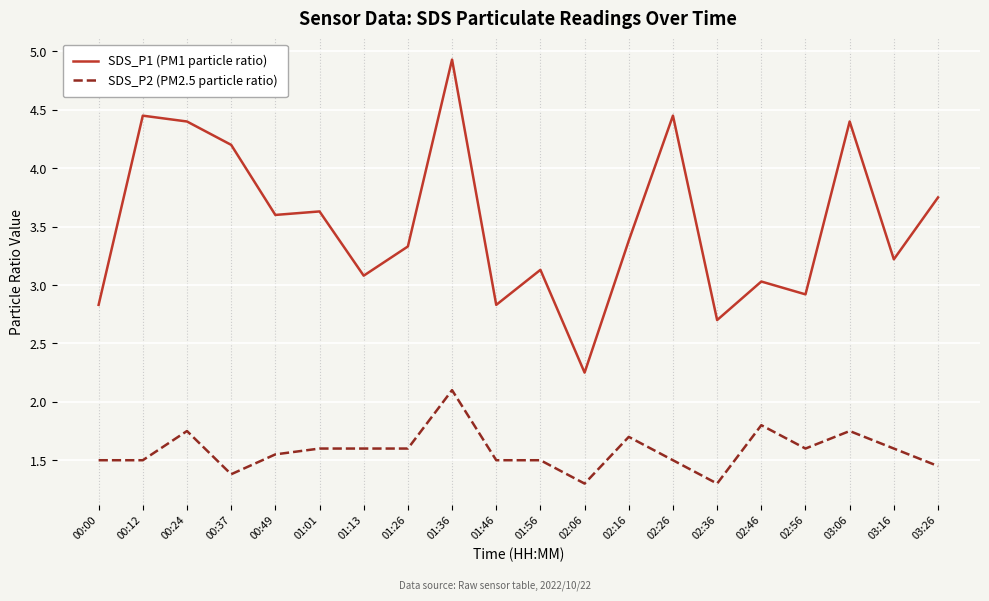

At 02:06, list the series in order from smallest to largest.

SDS_P2 (PM2.5 particle ratio), SDS_P1 (PM1 particle ratio)